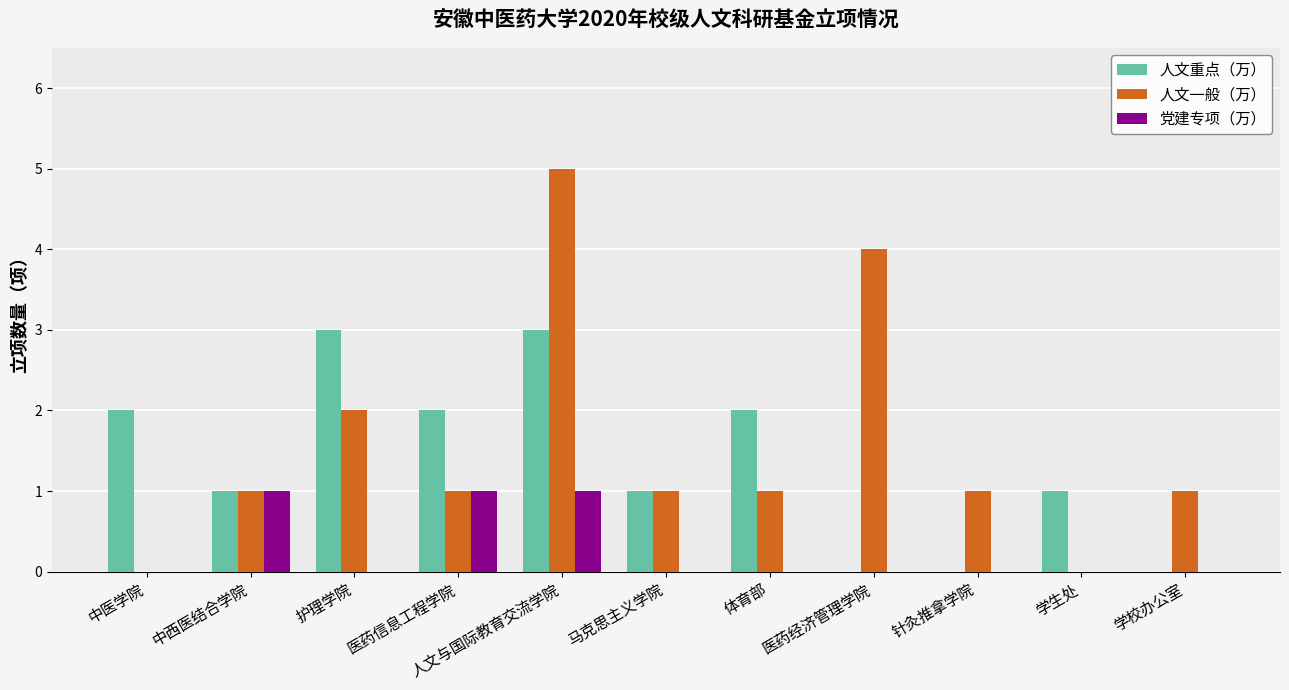

Is it true that 人文重点（万） equals 2 at 体育部?

True